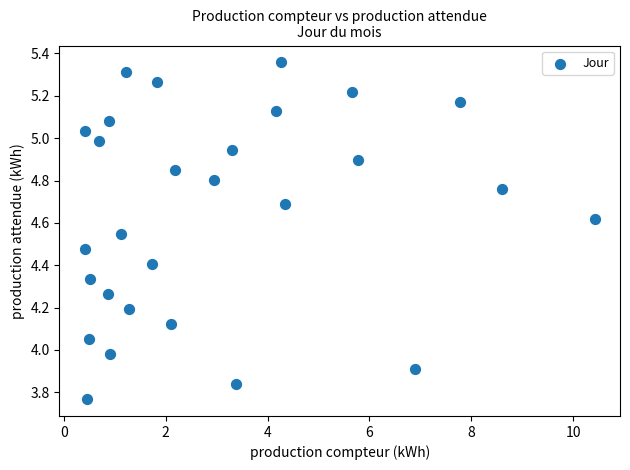

What is the range of Y values (max minus min)?

1.6